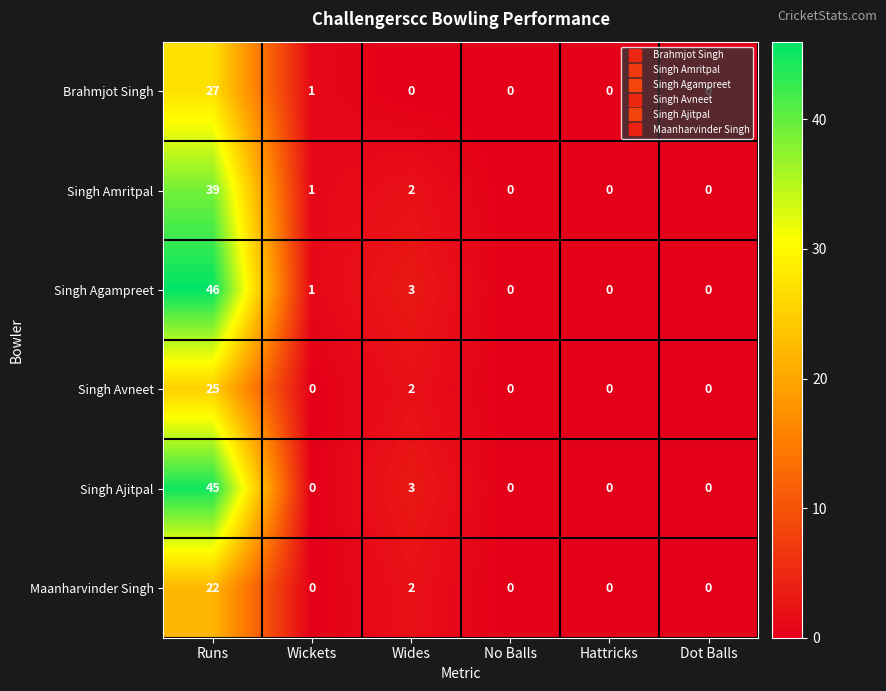

True or false: Brahmjot Singh has a value of 0 at Wides.

True